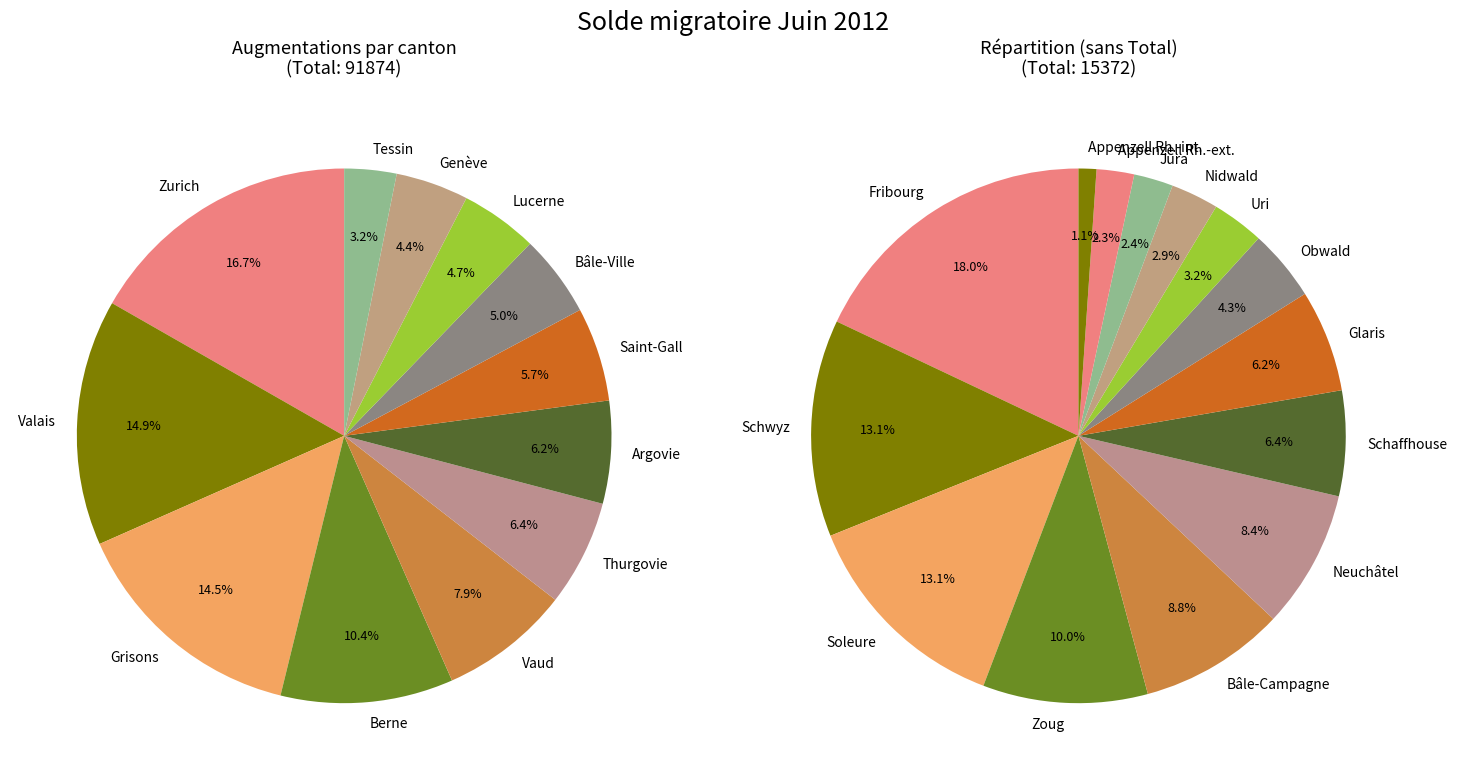

Does any single category account for the majority?

No